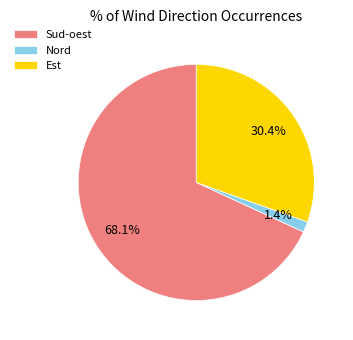

How many slices are in this pie chart?

3